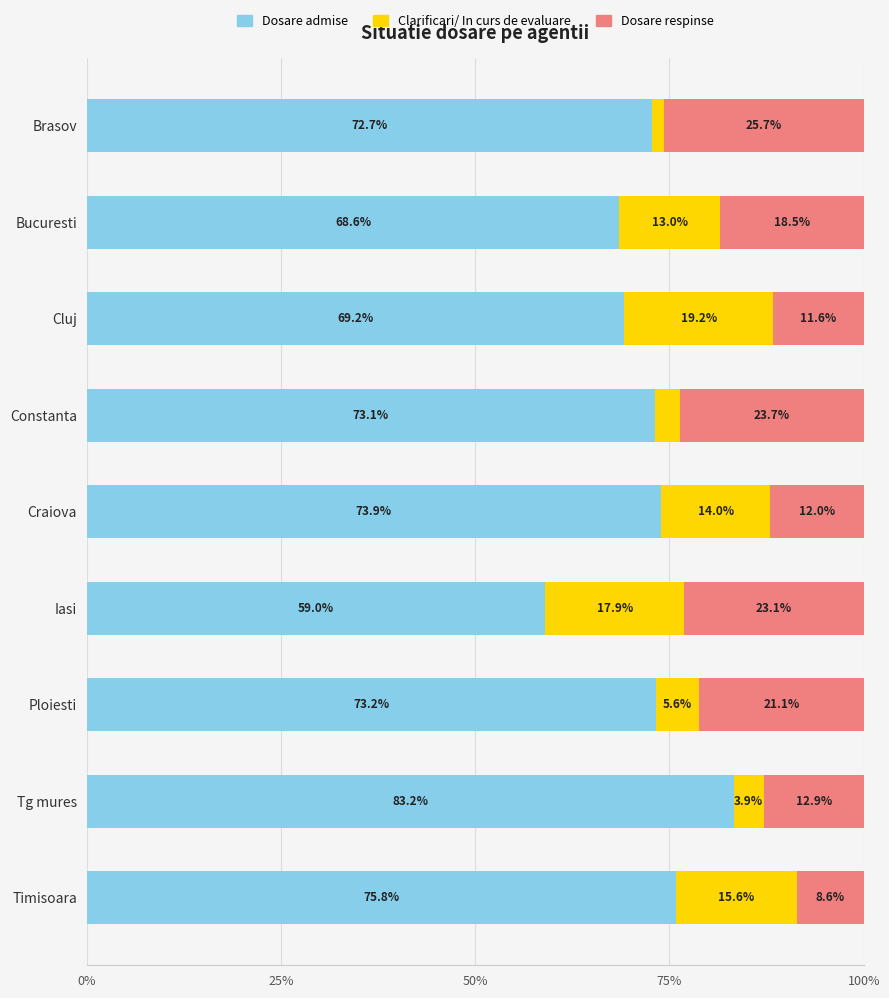

What is the total value across all series at Iasi?

100.0